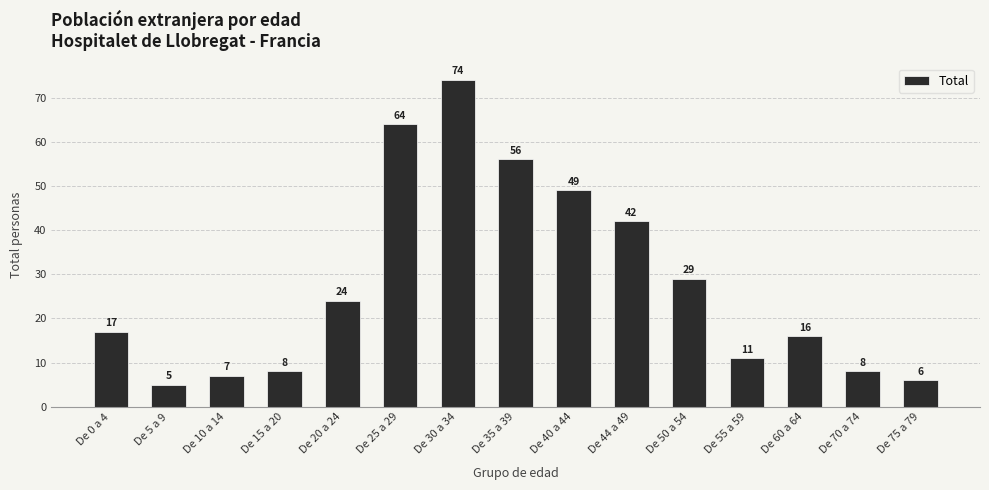

Reading left to right, list all the values displayed in this chart.

De 0 a 4=17	De 5 a 9=5	De 10 a 14=7	De 15 a 20=8	De 20 a 24=24	De 25 a 29=64	De 30 a 34=74	De 35 a 39=56	De 40 a 44=49	De 44 a 49=42	De 50 a 54=29	De 55 a 59=11	De 60 a 64=16	De 70 a 74=8	De 75 a 79=6